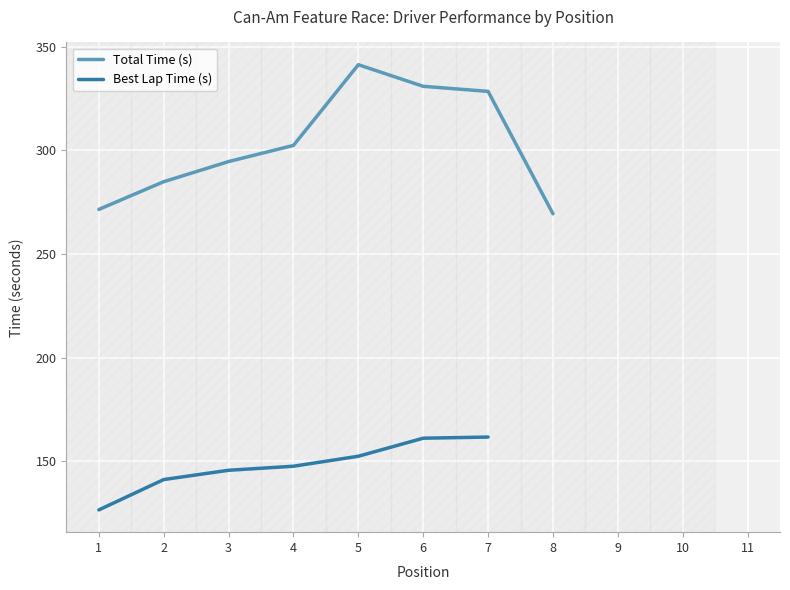

The value of Total Time (s) at 3 is 433.9. True or false?

False